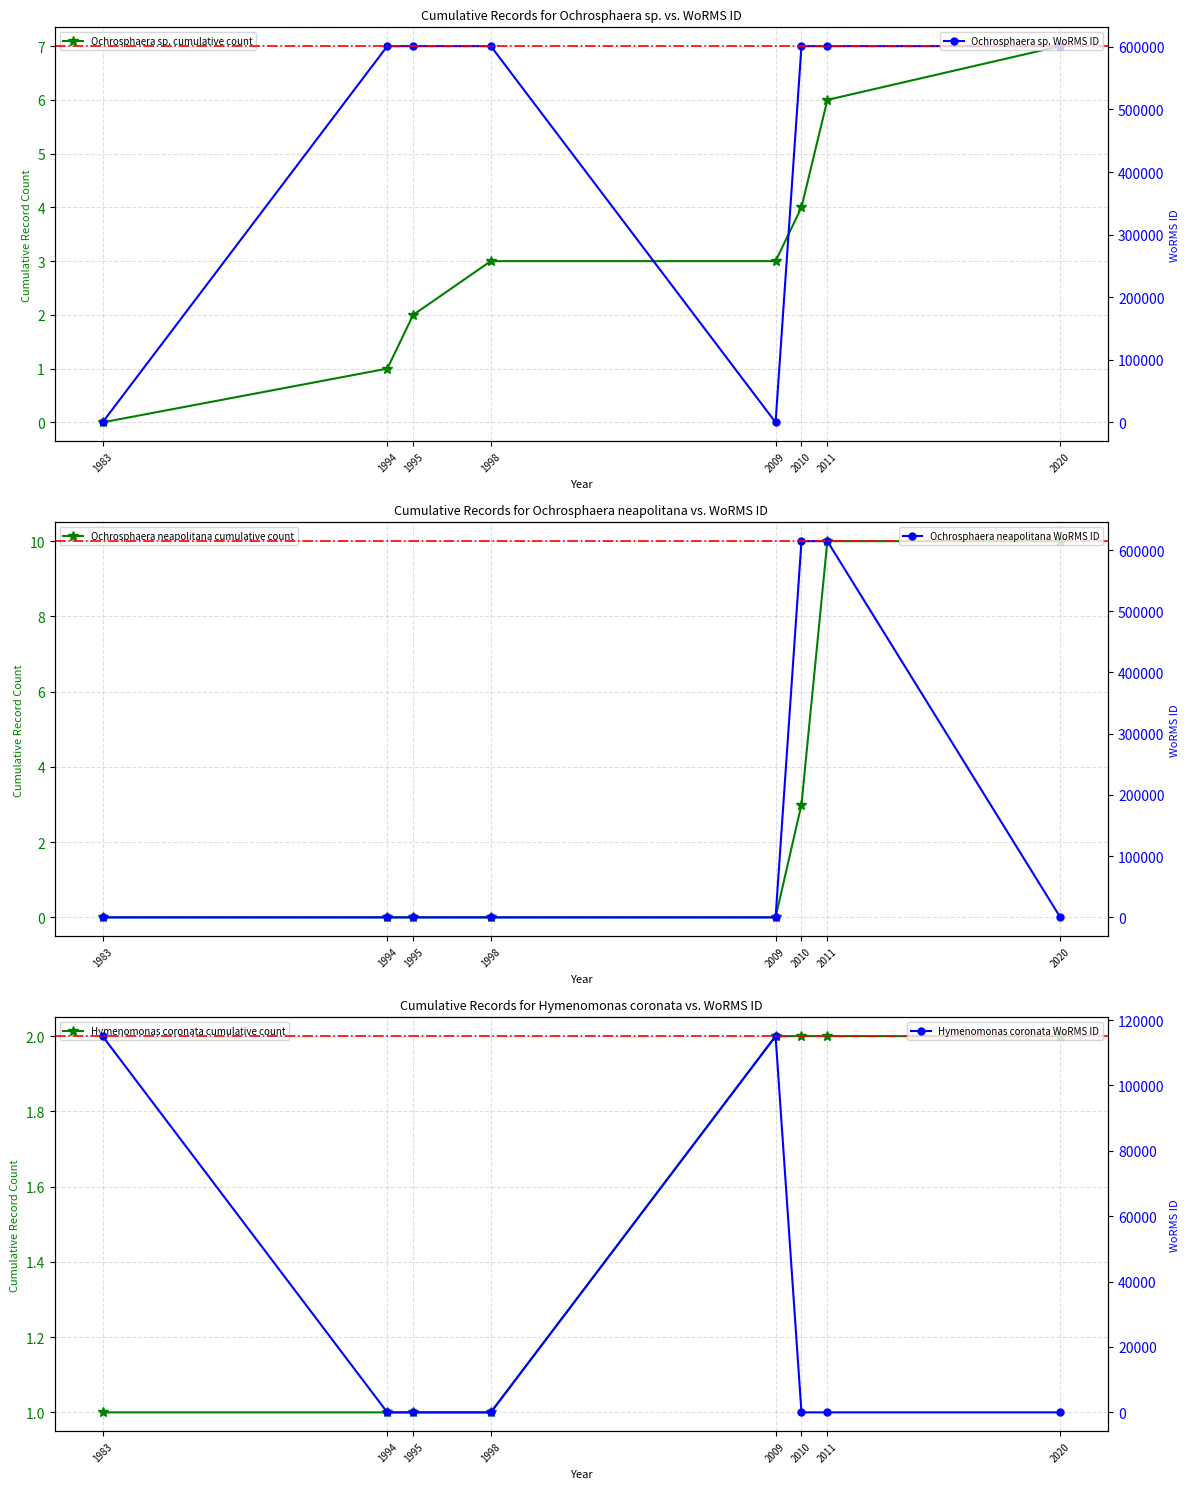

How many values in Ochrosphaera sp. cumulative count are above zero?

7